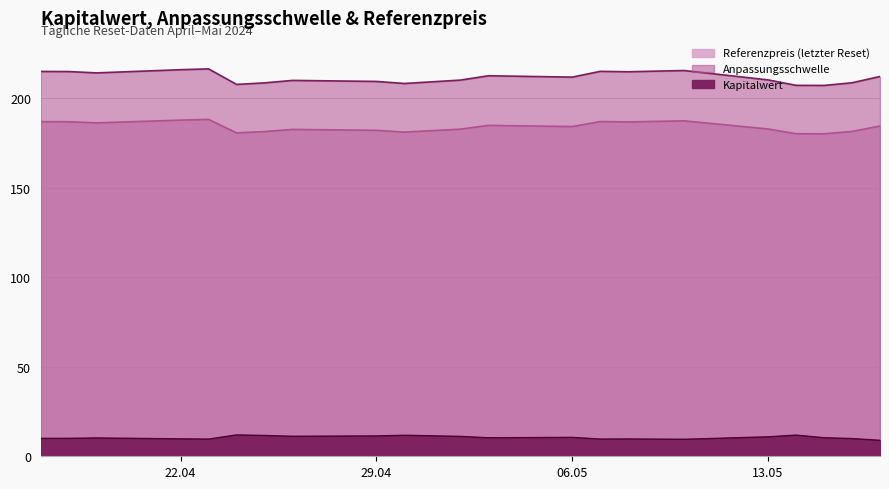

What is the minimum value shown in the chart?

8.9